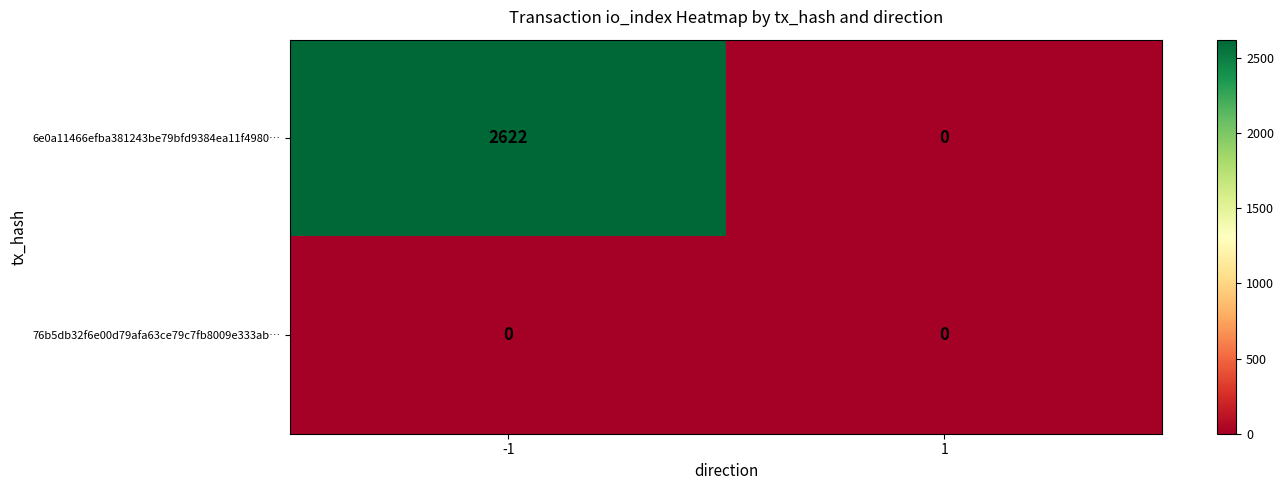

Rank the series by their average value, from lowest to highest.

76b5db32f6e00d79afa63ce79c7fb8009e333ab…, 6e0a11466efba381243be79bfd9384ea11f4980…